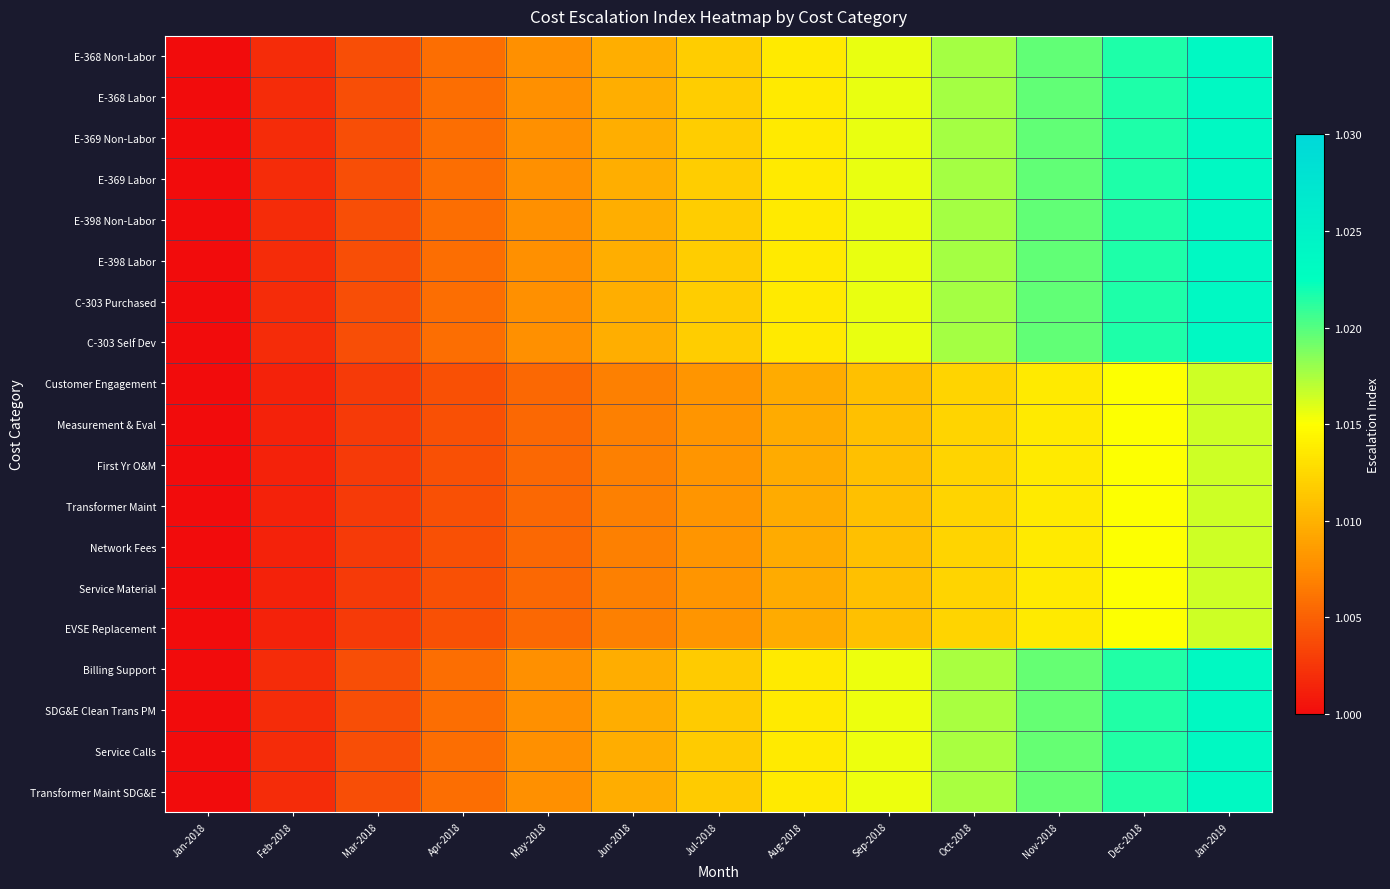

List the series in order of their peak value, highest first.

E-368 Non-Labor, E-368 Labor, E-369 Non-Labor, E-369 Labor, E-398 Non-Labor, E-398 Labor, C-303 Purchased, C-303 Self Dev, Billing Support, SDG&E Clean Trans PM, Service Calls, Transformer Maint SDG&E, Customer Engagement, Measurement & Eval, First Yr O&M, Transformer Maint, Network Fees, Service Material, EVSE Replacement